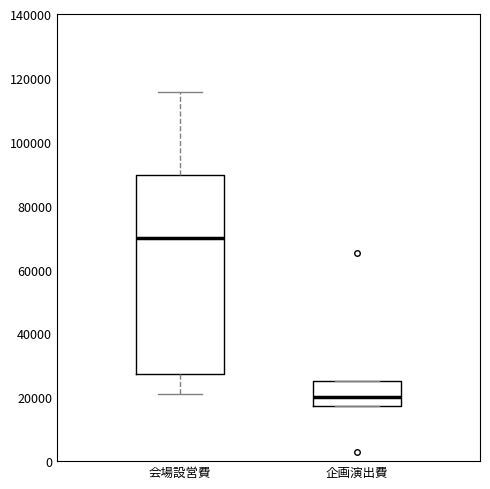

Comparing the boxes themselves (not the whiskers), which one is the tallest?

会場設営費